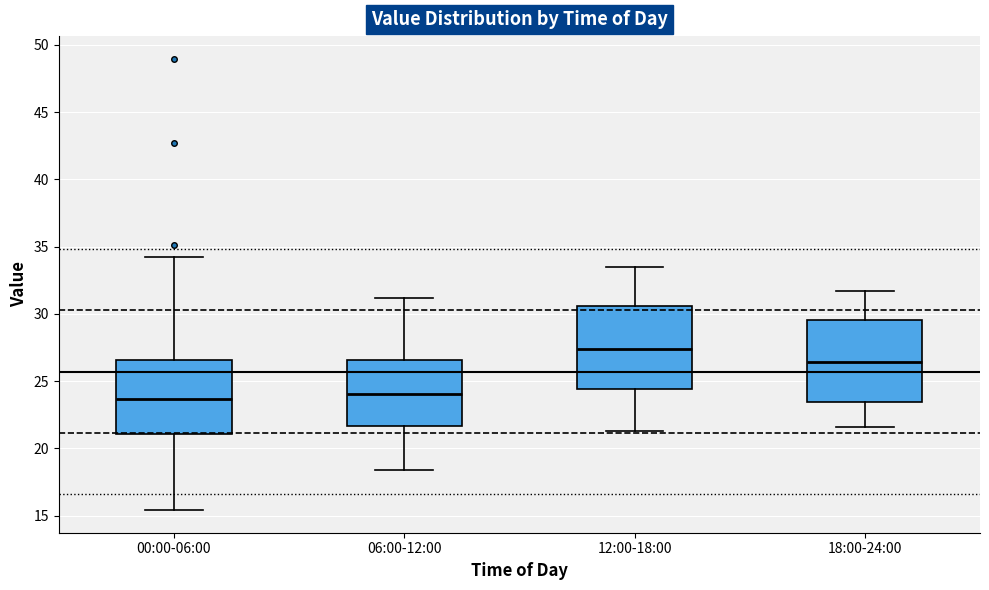

Which box's median line is the highest?

12:00-18:00